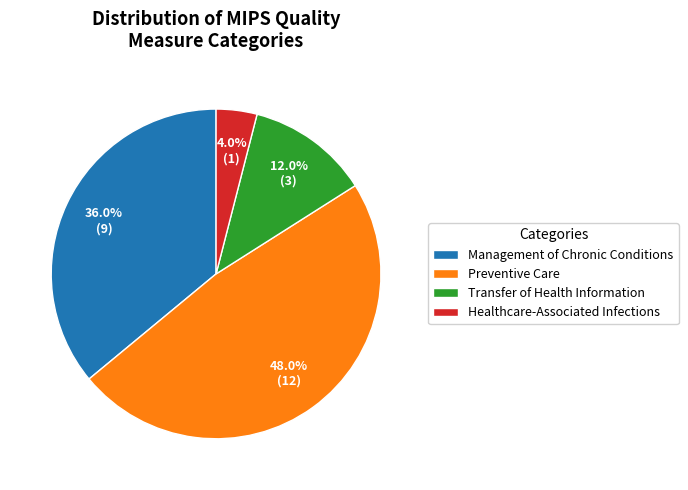

What is the total percentage of Healthcare-Associated Infections and Management of Chronic Conditions?

40.0%